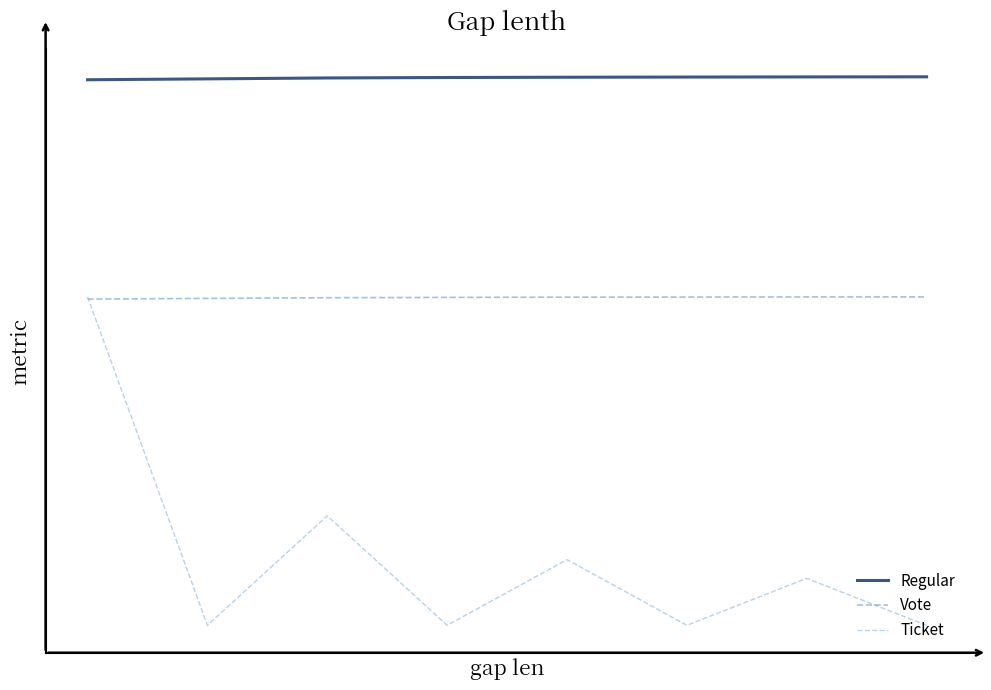

What are all the series names shown in the legend?

Regular, Vote, Ticket